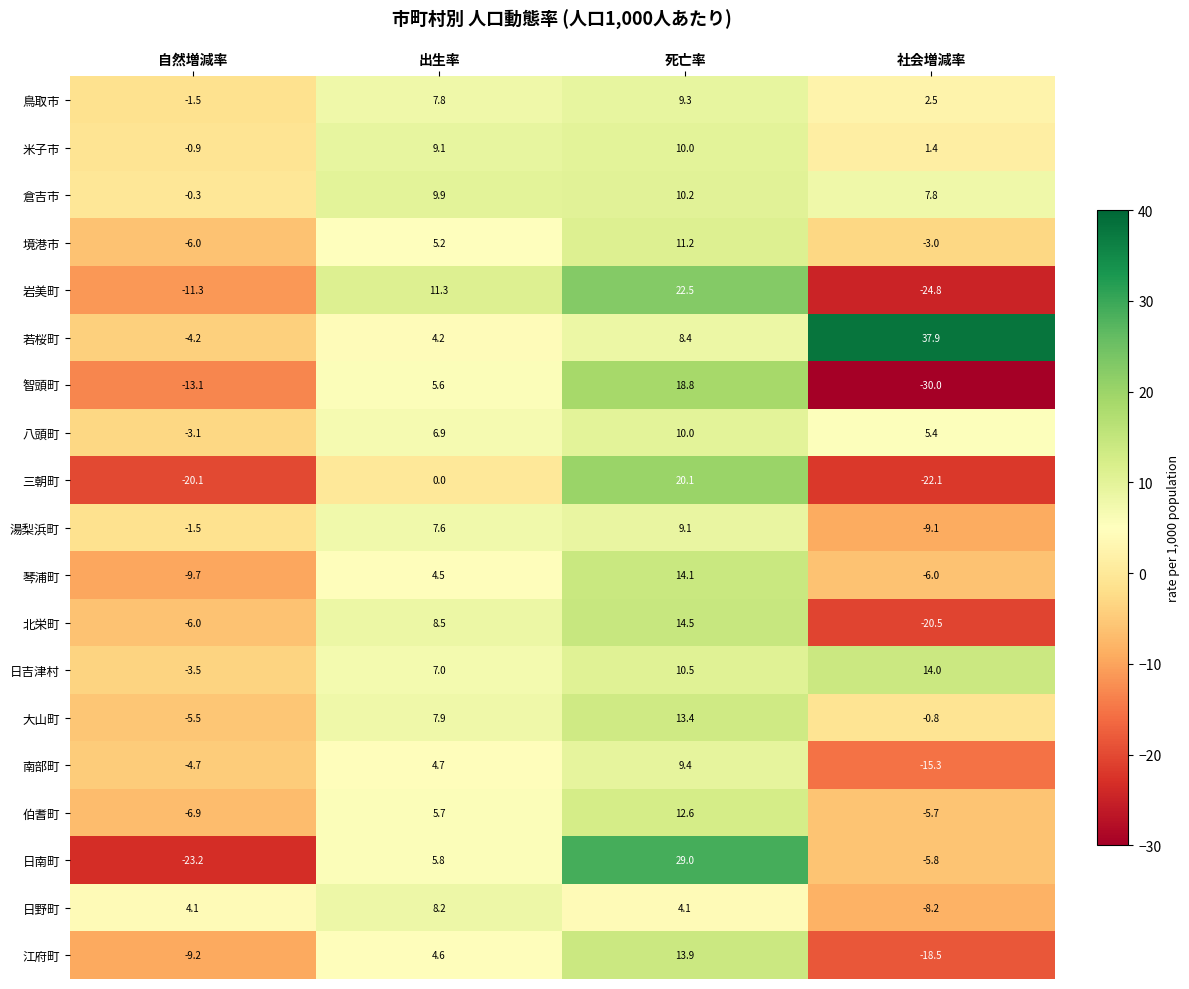

Rank the categories by 三朝町 value from highest to lowest.

死亡率, 出生率, 自然増減率, 社会増減率